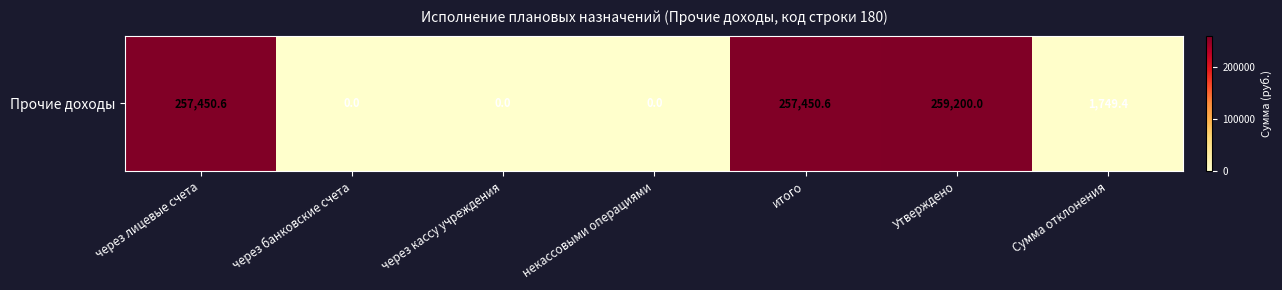

How many data points are less than 1749?

3